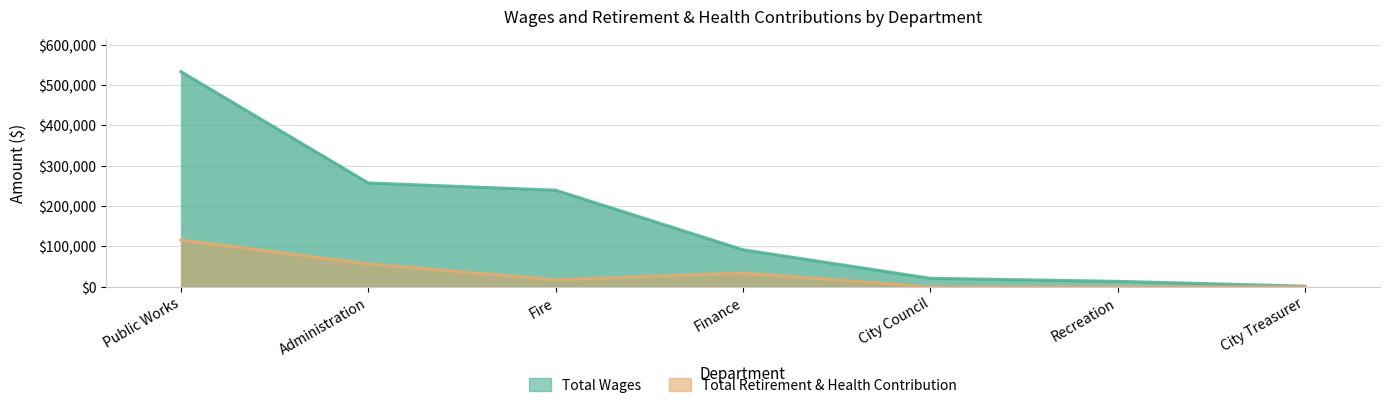

Where is the first local minimum for Total Retirement & Health Contribution?

Fire